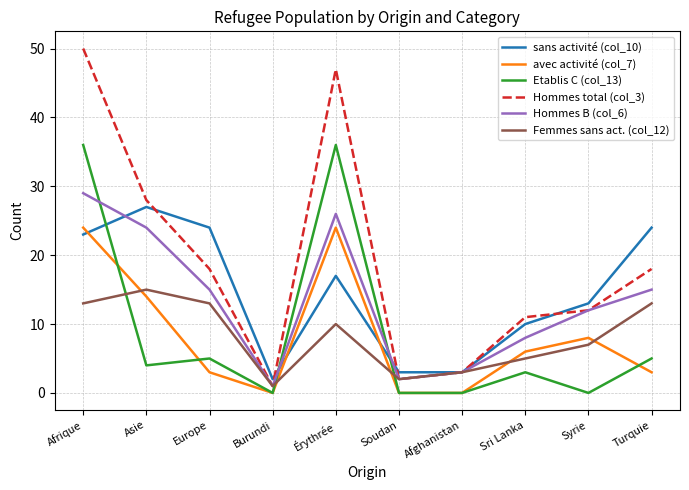

Which series has the largest range (max minus min)?

Hommes total (col_3)